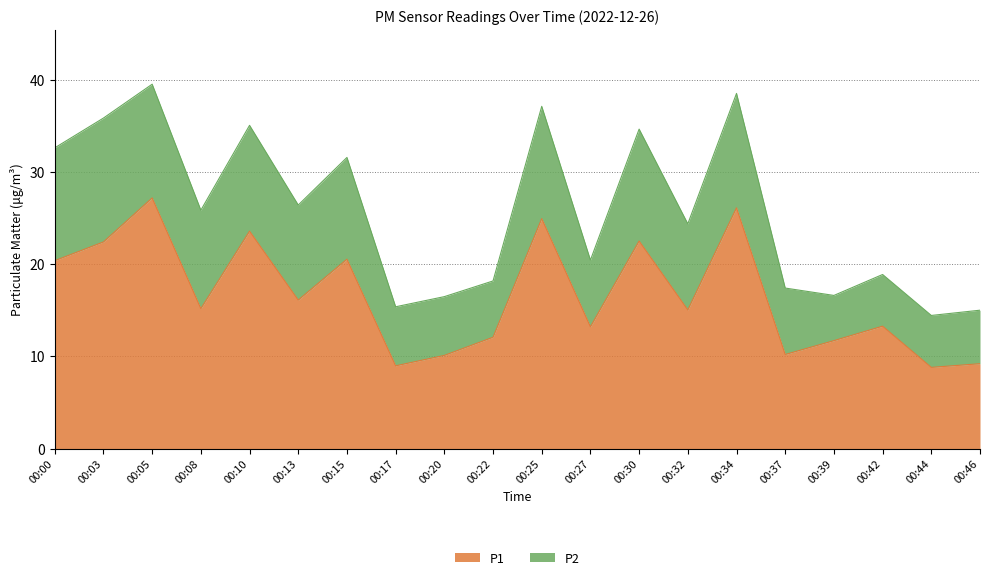

How many values are below 15?

9